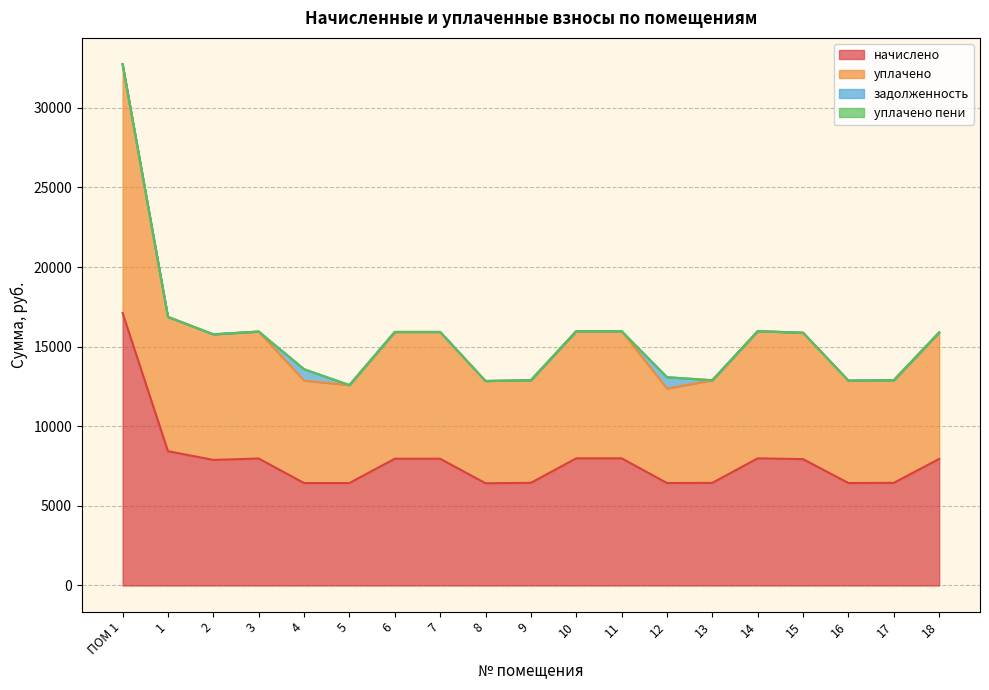

What position from the right is 3?

16